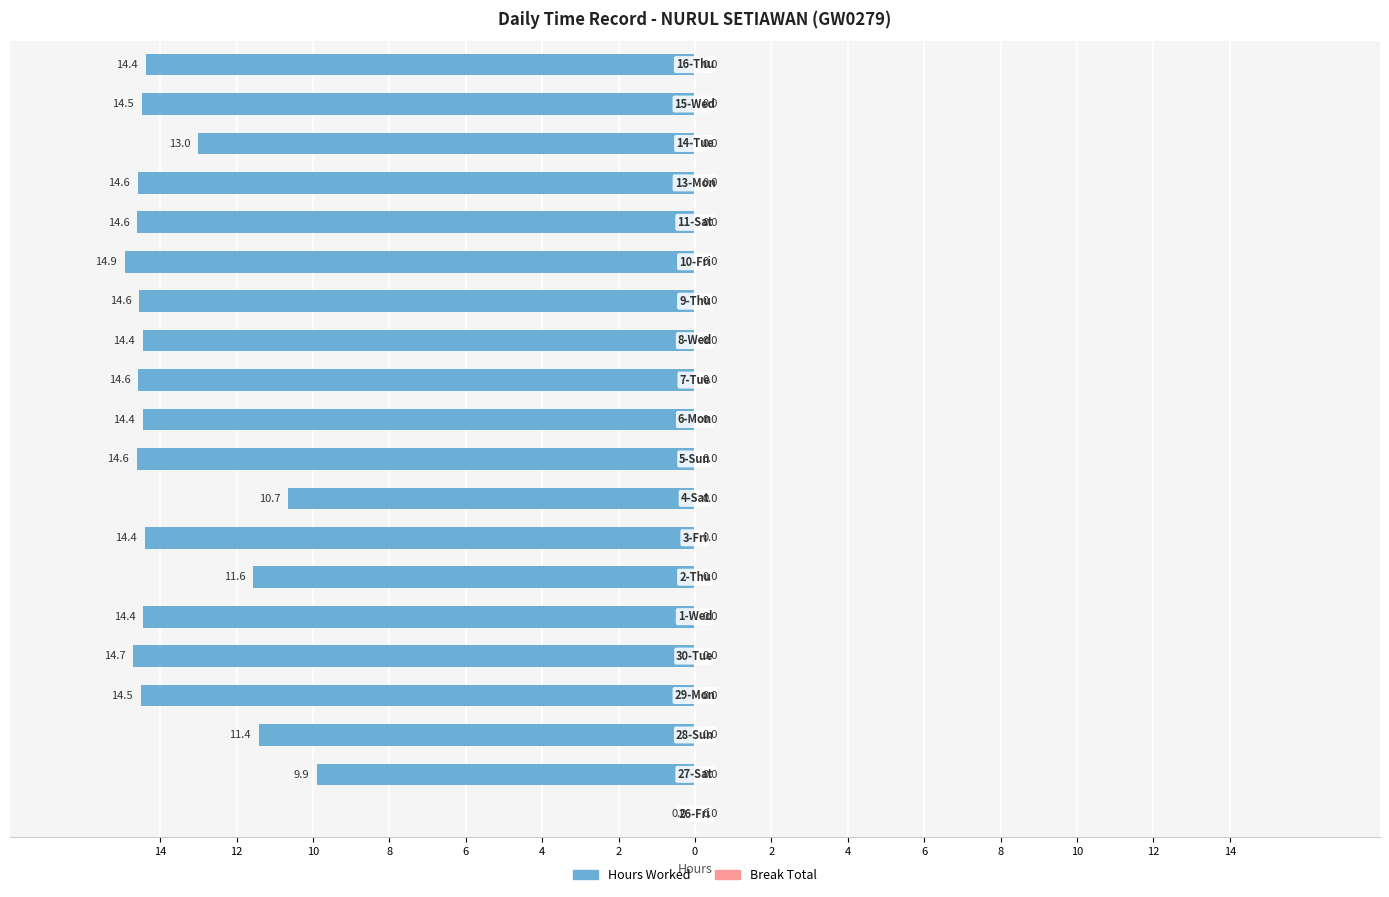

Are the bars horizontal?

Yes